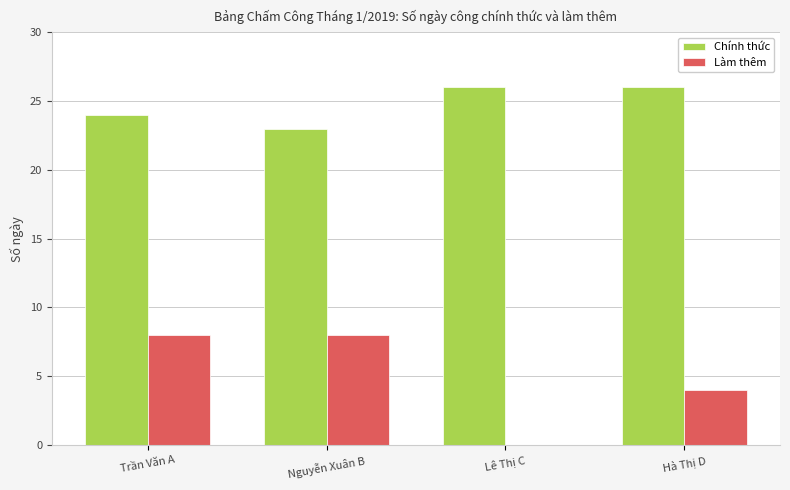

What is the difference between the Làm thêm values at Nguyễn Xuân B and Lê Thị C?

8